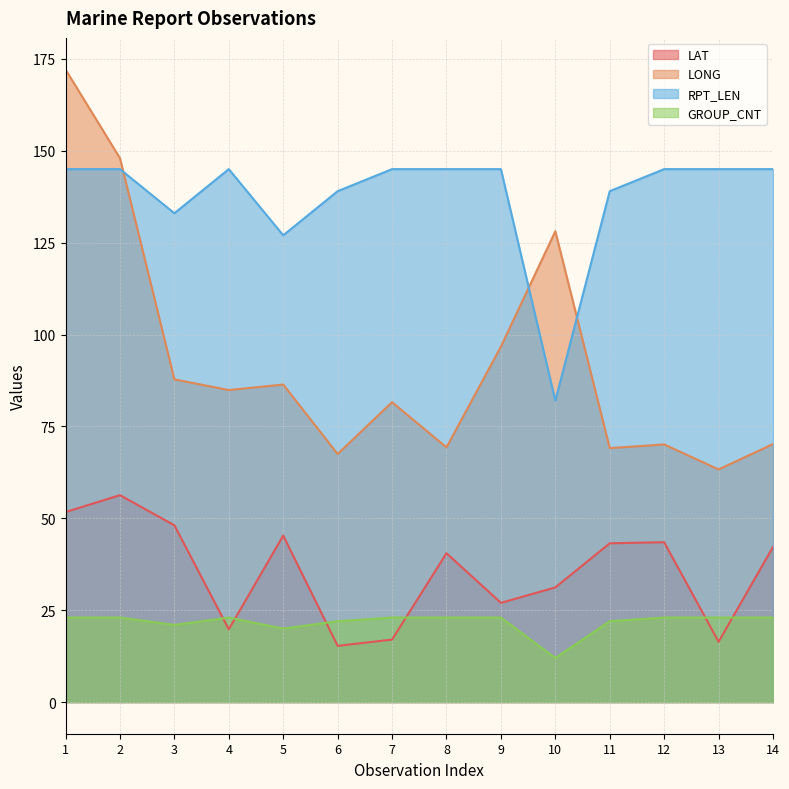

Reading left to right, extract all data points from this chart.

LAT: 1=51.7	2=56.3	3=48.1	4=19.8	5=45.3	6=15.3	7=17.0	8=40.5	9=27.0	10=31.2	11=43.2	12=43.5	13=16.4	14=42.2
LONG: 1=172.1	2=148.0	3=87.8	4=84.9	5=86.4	6=67.5	7=81.6	8=69.3	9=96.7	10=128.1	11=69.1	12=70.1	13=63.3	14=70.2
RPT_LEN: 1=145.0	2=145.0	3=133.0	4=145.0	5=127.0	6=139.0	7=145.0	8=145.0	9=145.0	10=82.0	11=139.0	12=145.0	13=145.0	14=145.0
GROUP_CNT: 1=23.0	2=23.0	3=21.0	4=23.0	5=20.0	6=22.0	7=23.0	8=23.0	9=23.0	10=12.0	11=22.0	12=23.0	13=23.0	14=23.0